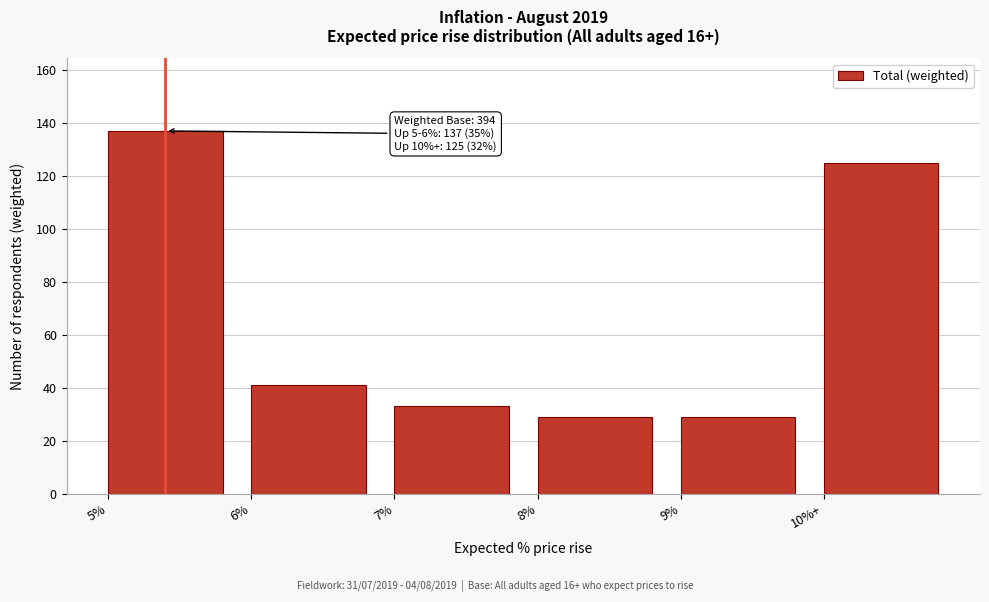

Reading right to left, extract all data points from this chart.

125	29	29	33	41	137